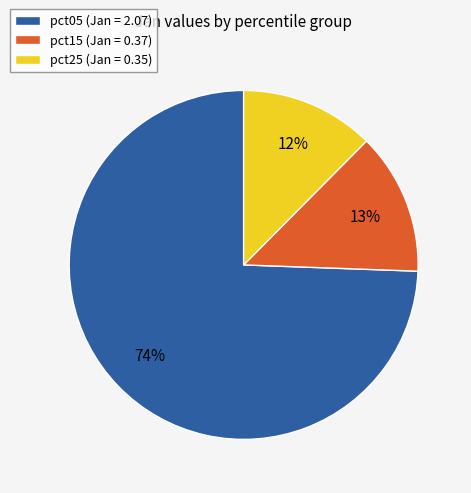

Is pct05 (Jan = 2.07) the majority of the pie?

Yes